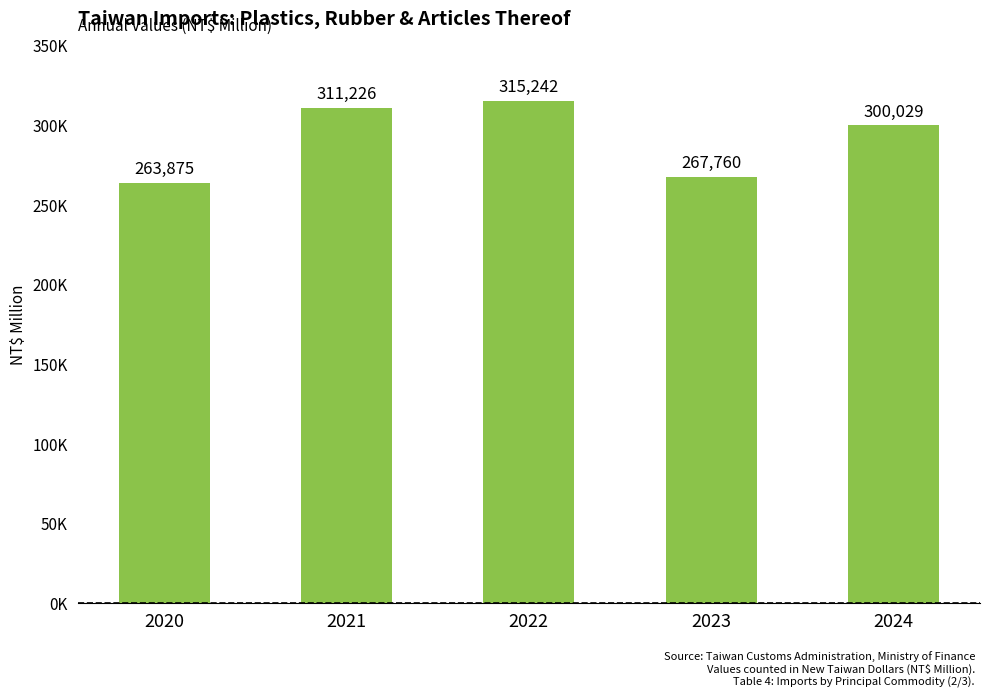

Is it true that the value at 2022 is 315242?

True